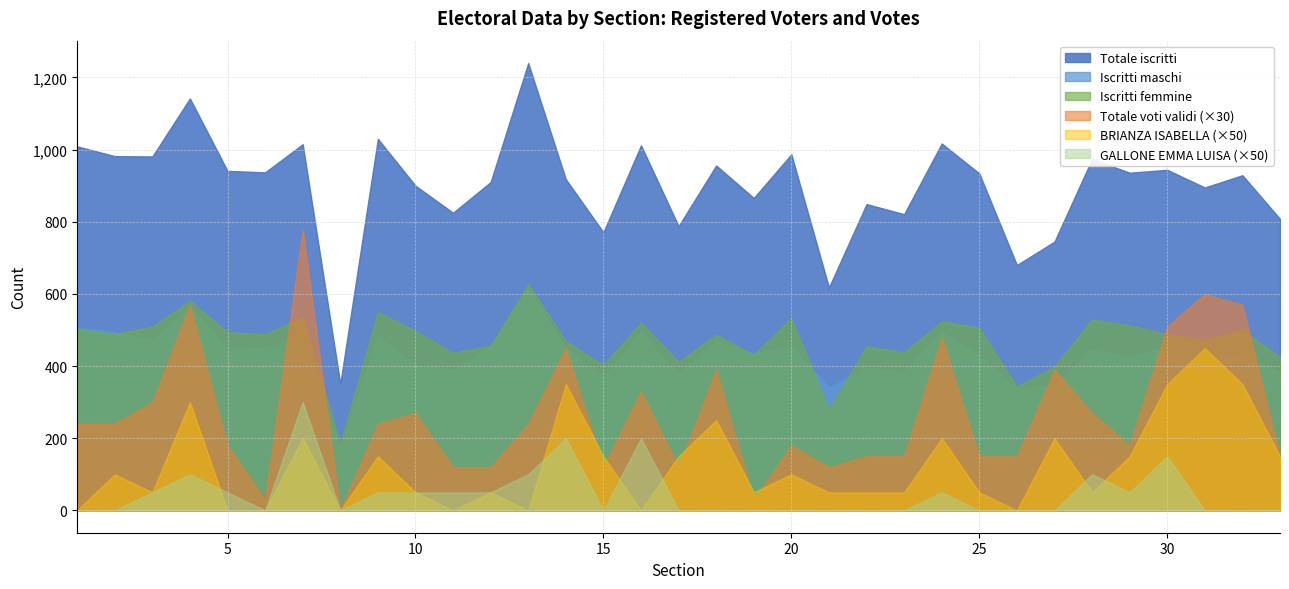

True or false: GALLONE EMMA LUISA has a value of 0 at 31.

True